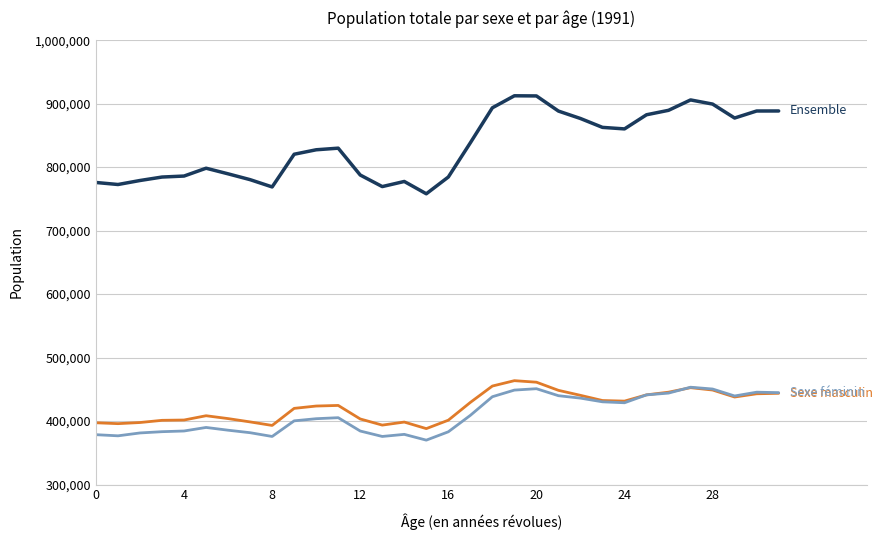

What is the greatest value displayed?

912391